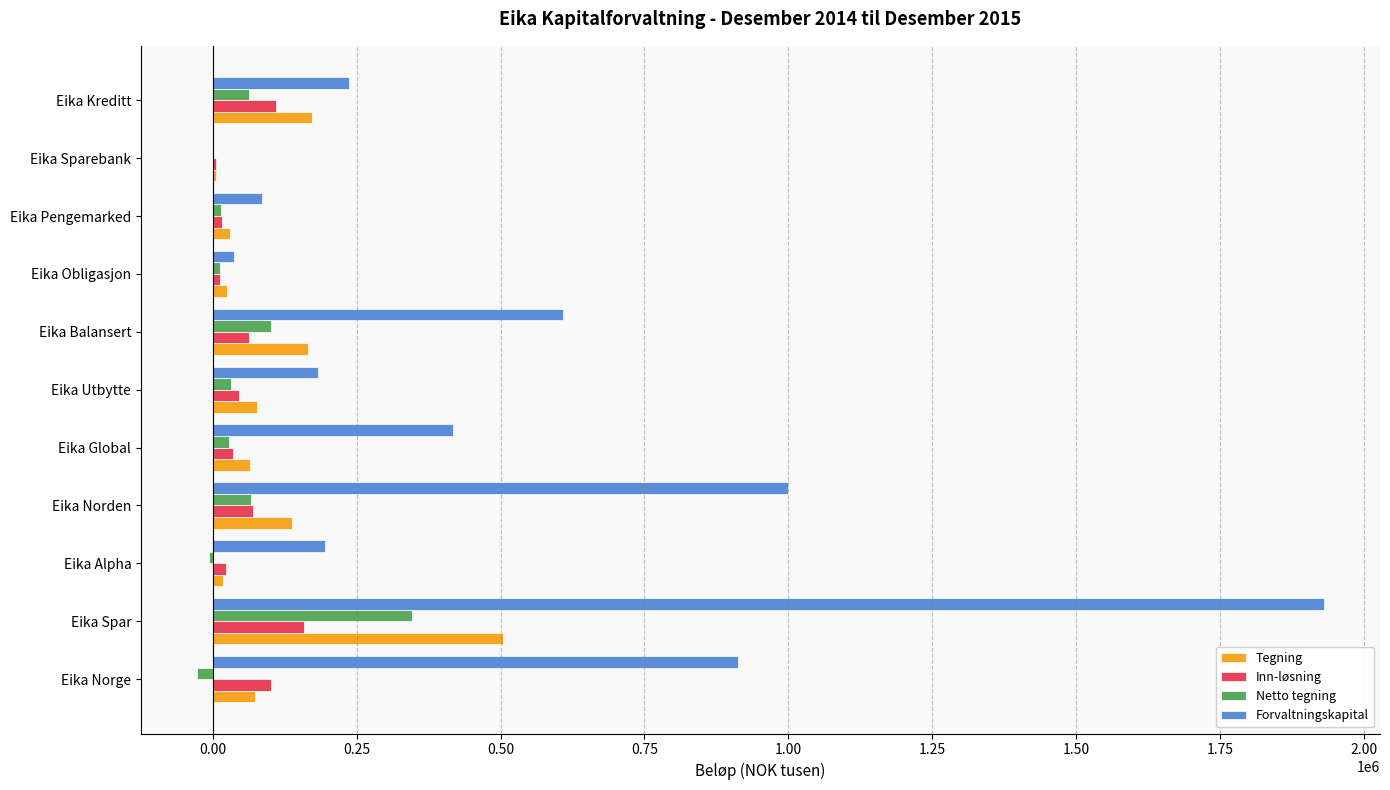

What is the maximum value shown in the chart?

1929617